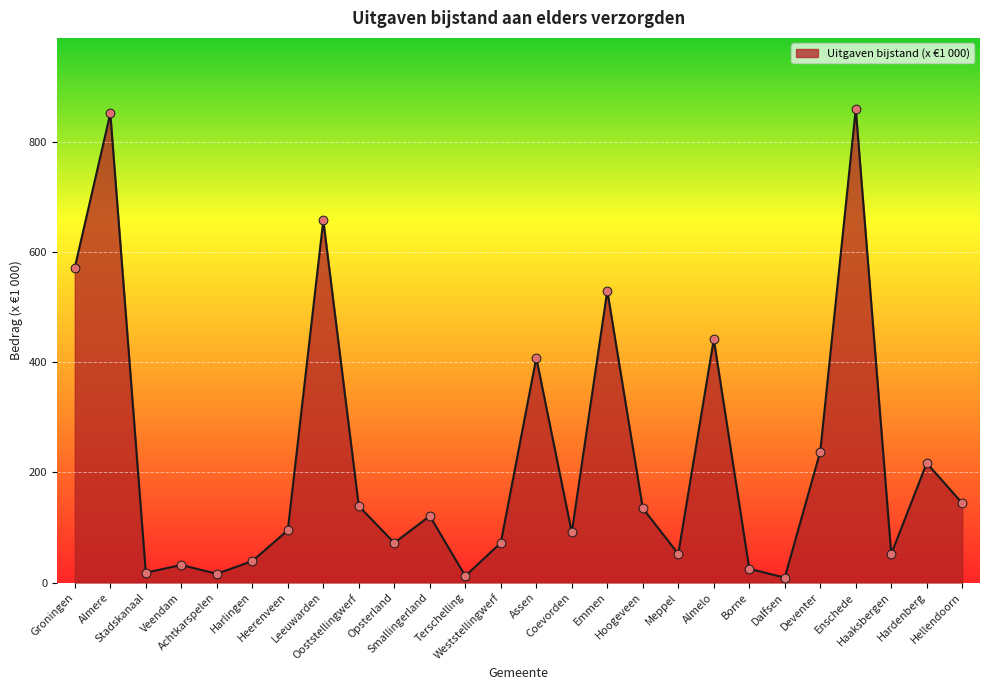

What is the ratio of the value at Smallingerland to the value at Weststellingwerf?

1.7